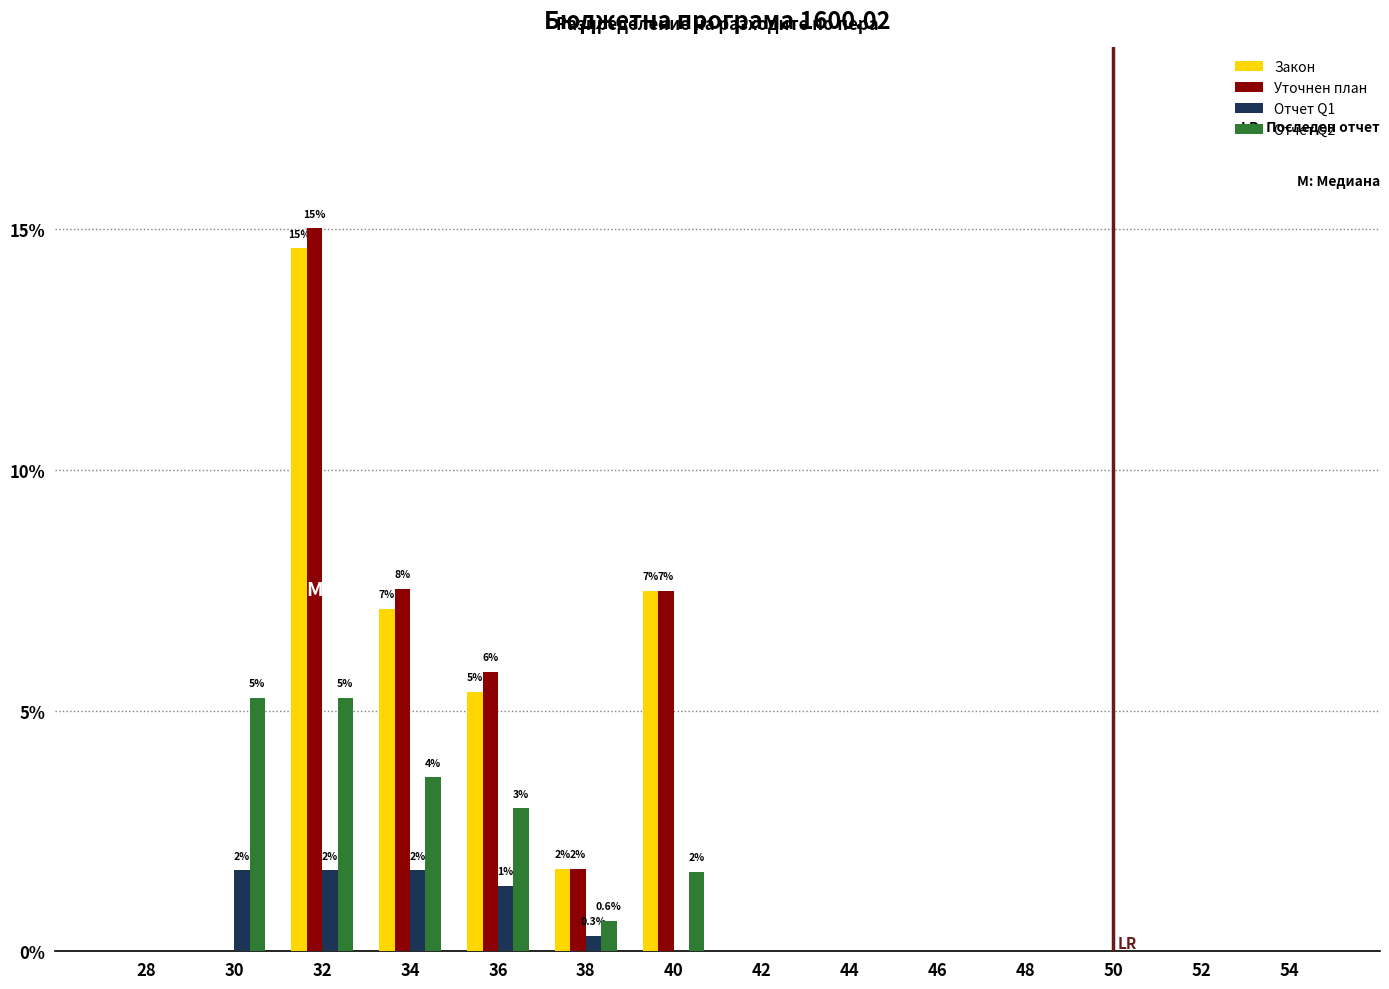

Between 36 and 46, which series saw the biggest shift?

Уточнен план